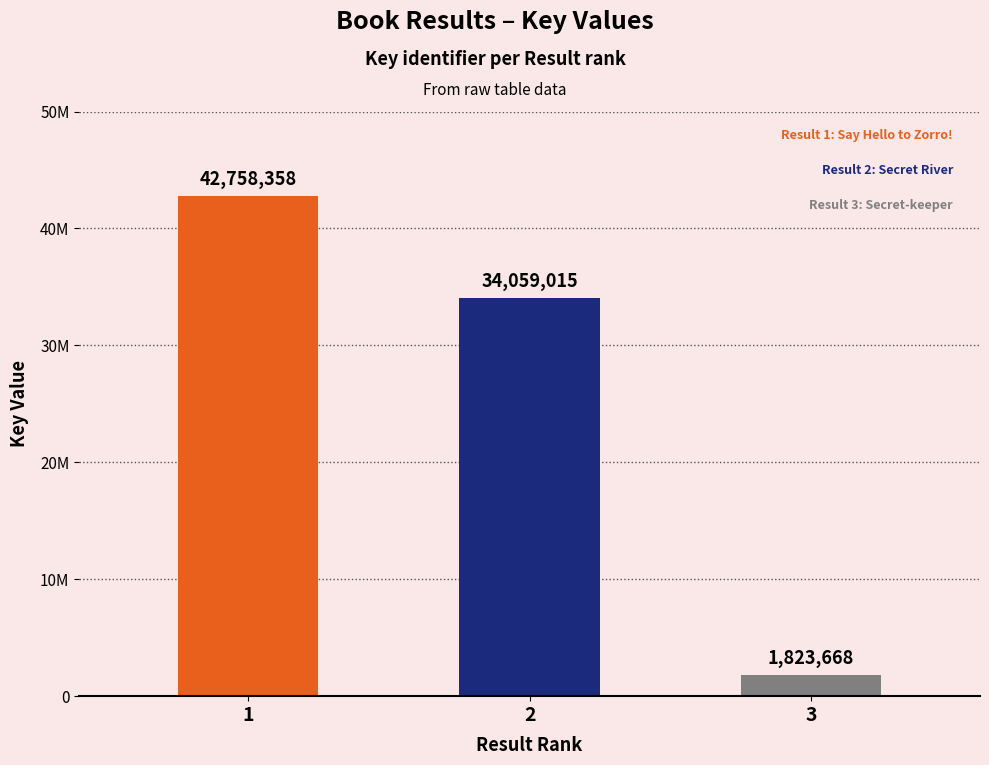

Reading left to right, list all the values displayed in this chart.

1=42758358	2=34059015	3=1823668